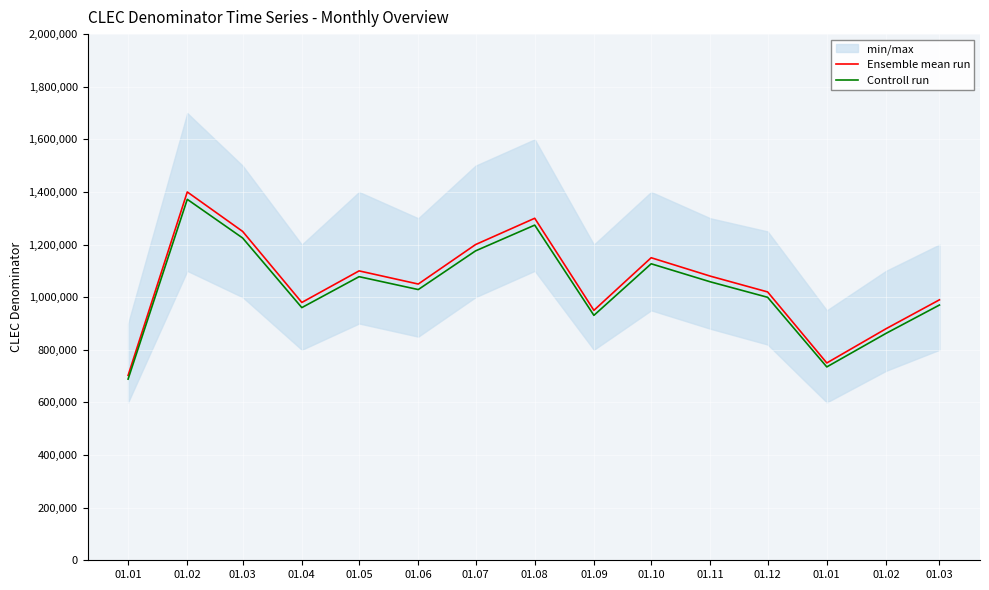

Which series has the largest range (max minus min)?

Ensemble mean run